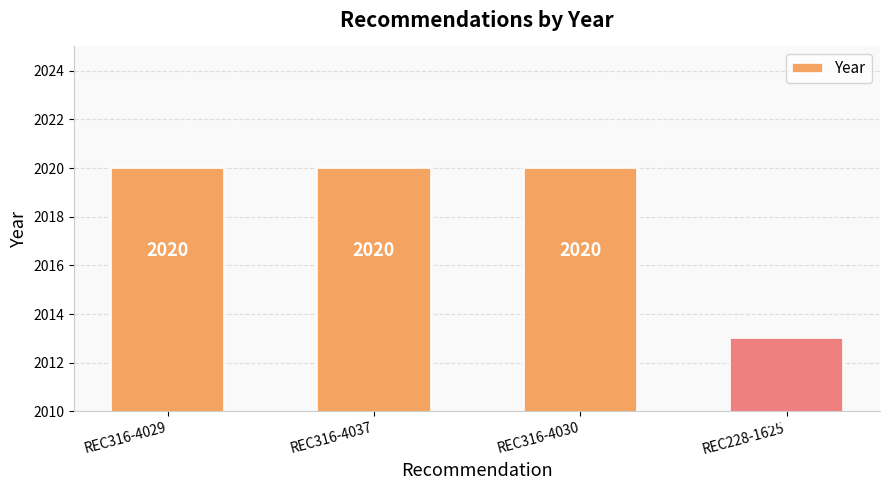

How many data points are less than 2020?

1